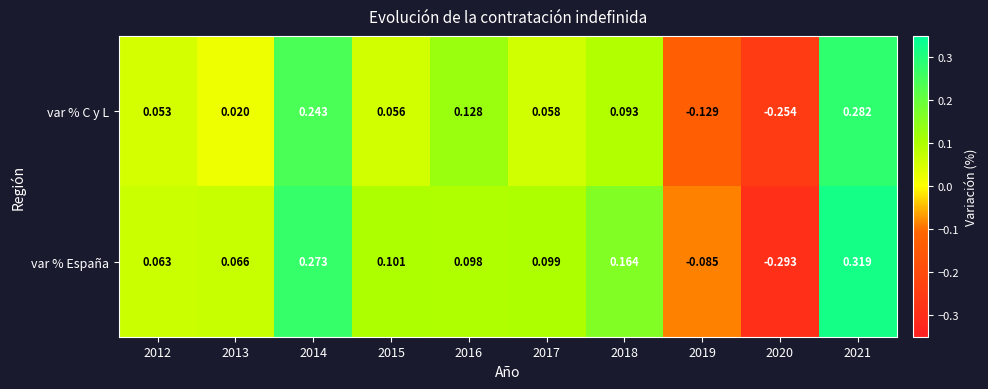

Which series has the largest range (max minus min)?

var % España